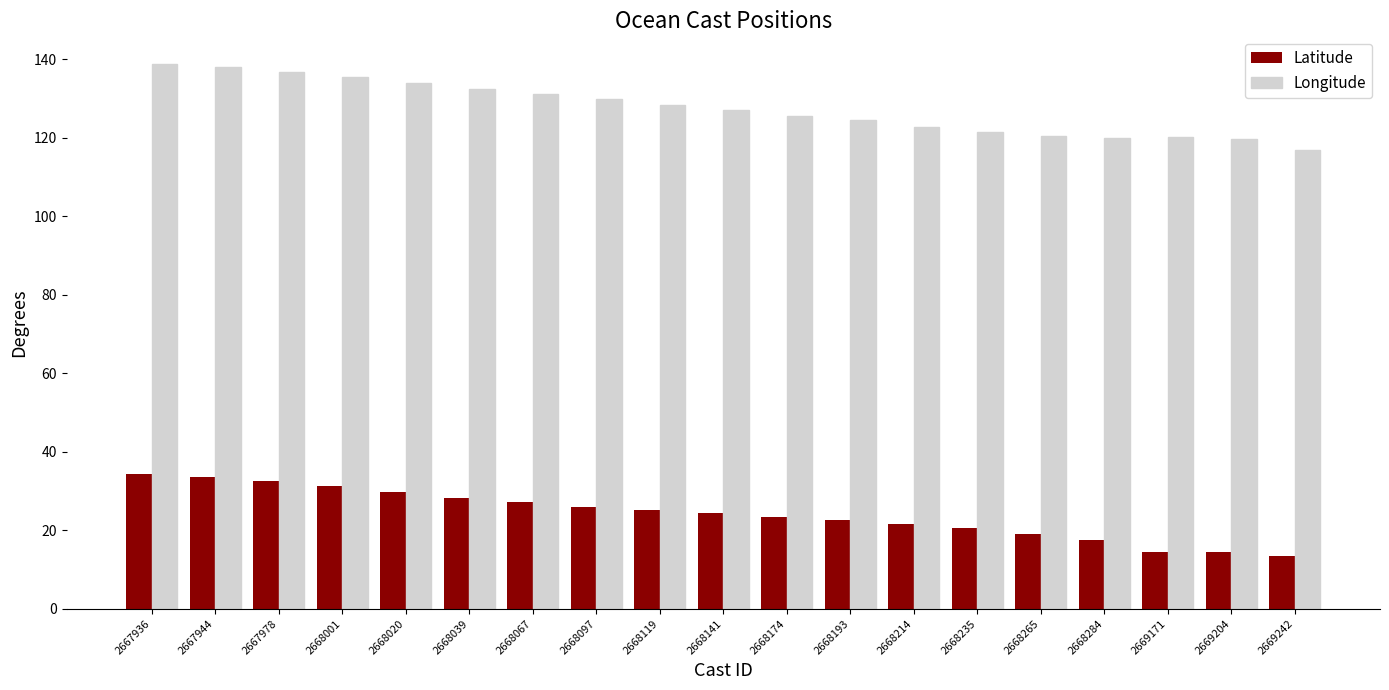

At which label does Latitude first exceed 24?

2667936